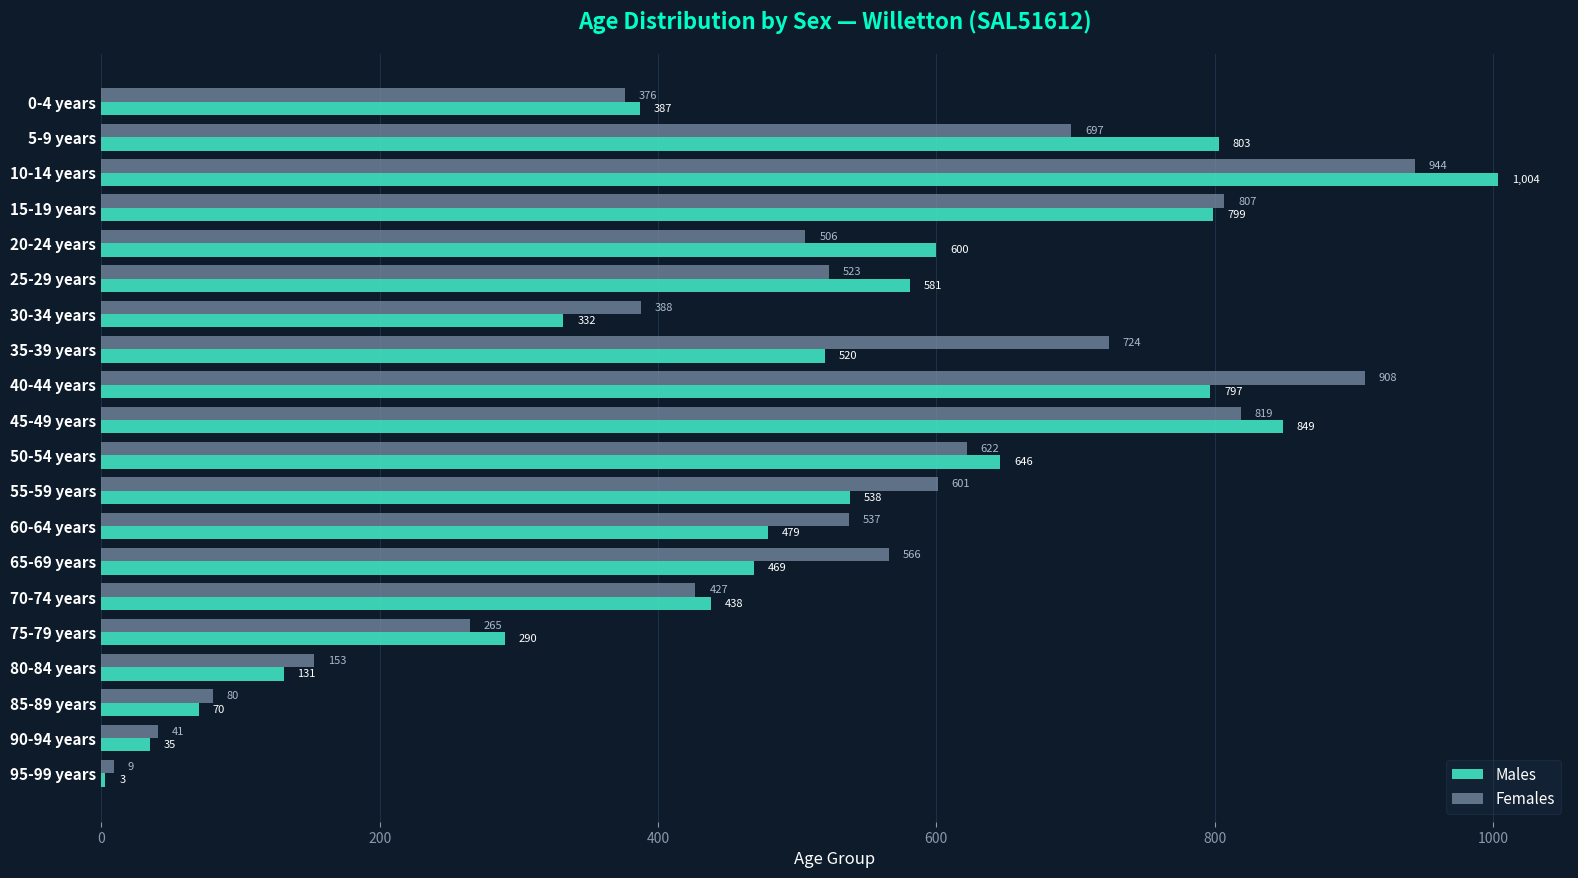

Which category has the highest value across all series?

10-14 years